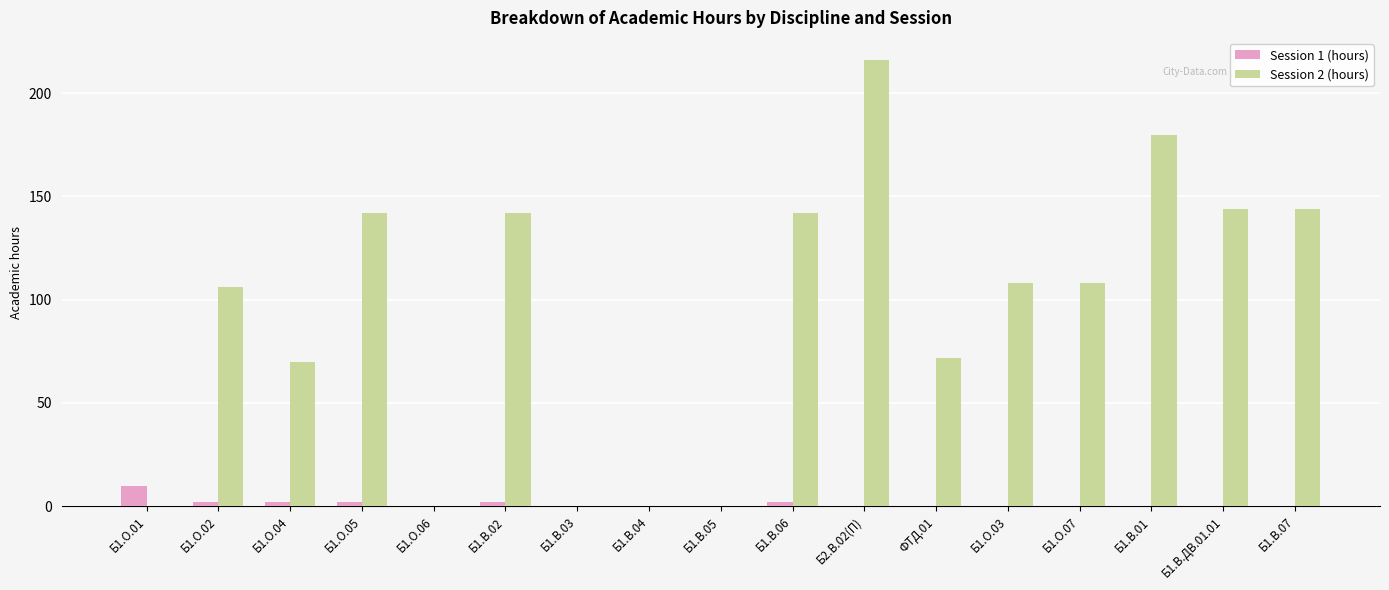

Is it true that Session 2 (hours) equals 72 at ФТД.01?

True